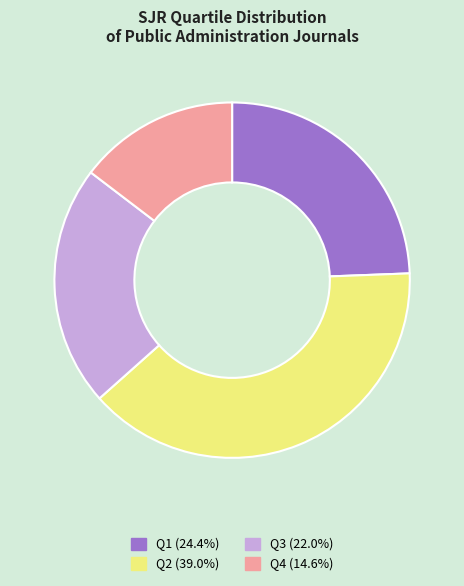

Combined, do Q3 and Q2 account for over 50%?

Yes